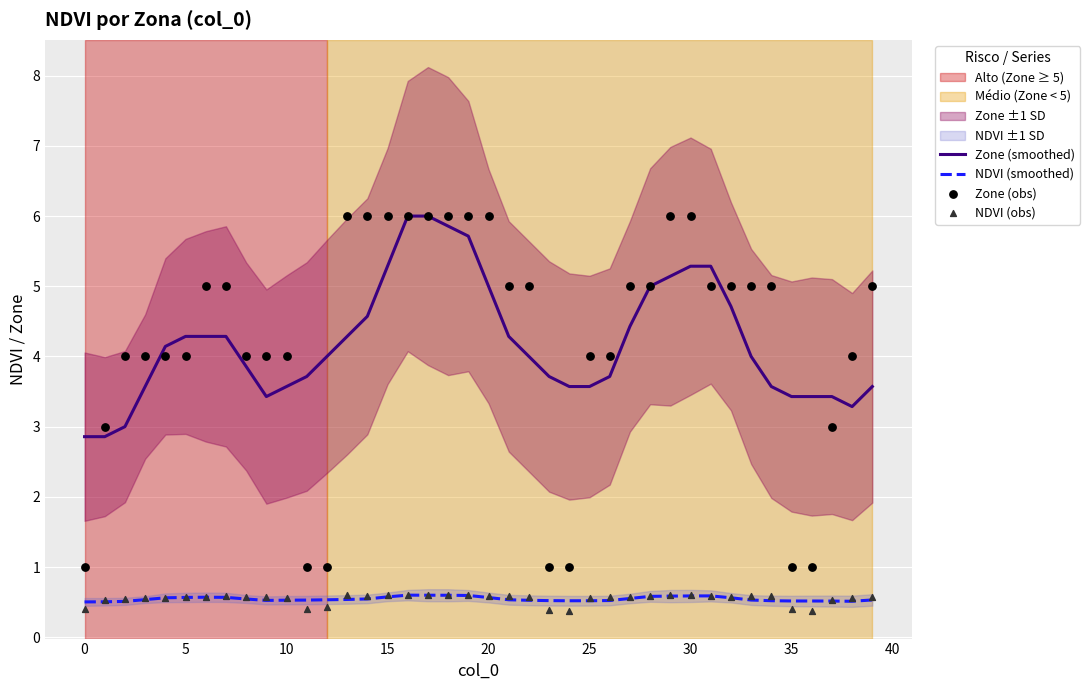

The value of NDVI (smoothed) at 35 is 0.5. True or false?

True